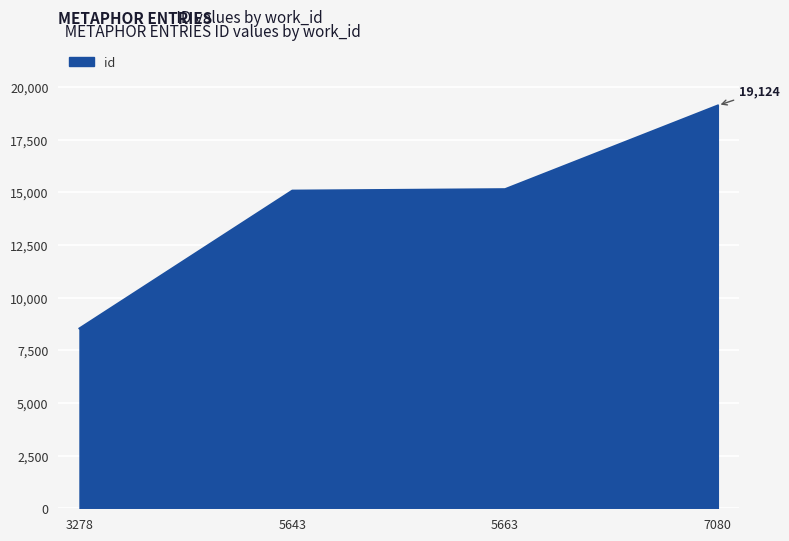

Is it true that the value at 7080 is 19124?

True